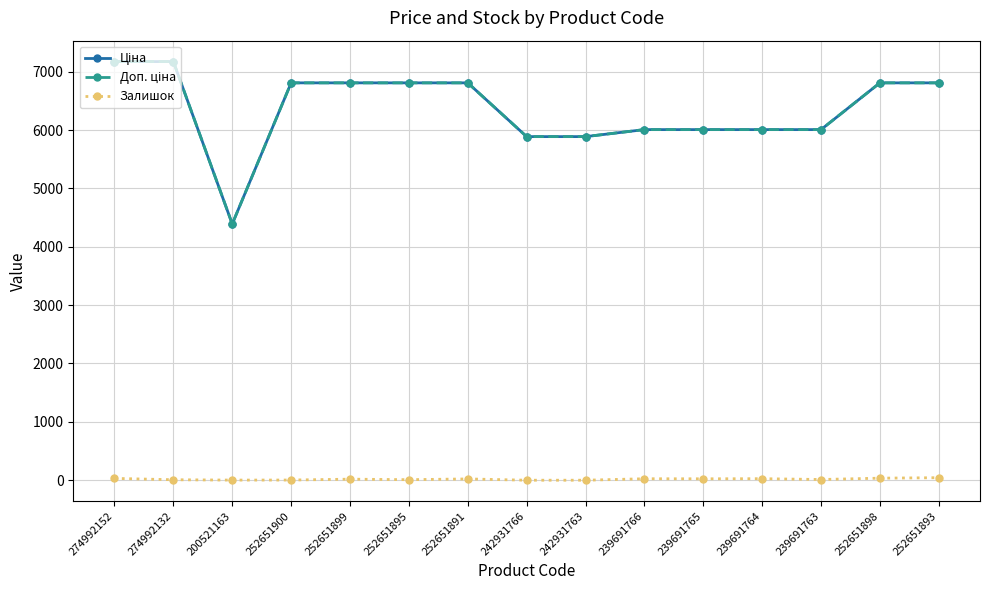

At how many categories does at least one series exceed 4474?

14